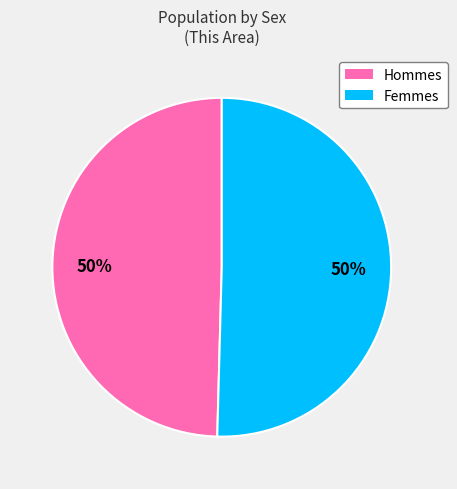

Count the number of slices in the pie.

2